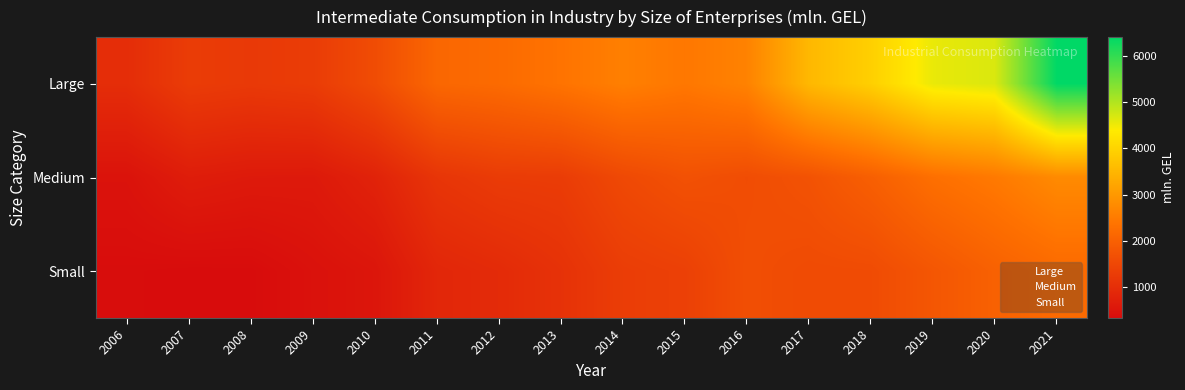

What is the total value across all series at 2011?

4136.5